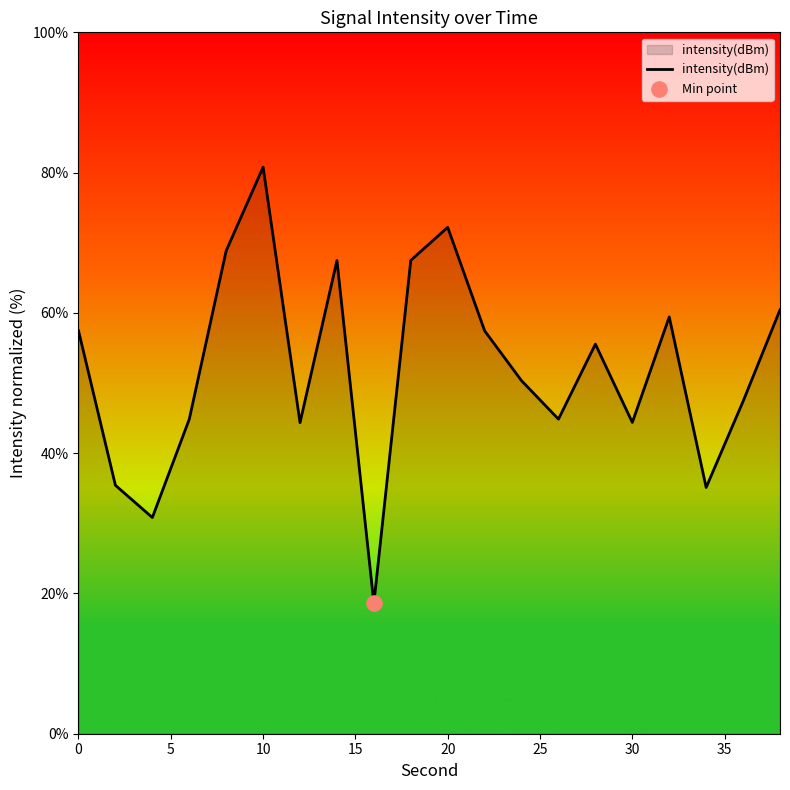

What is the greatest value displayed?

80.8